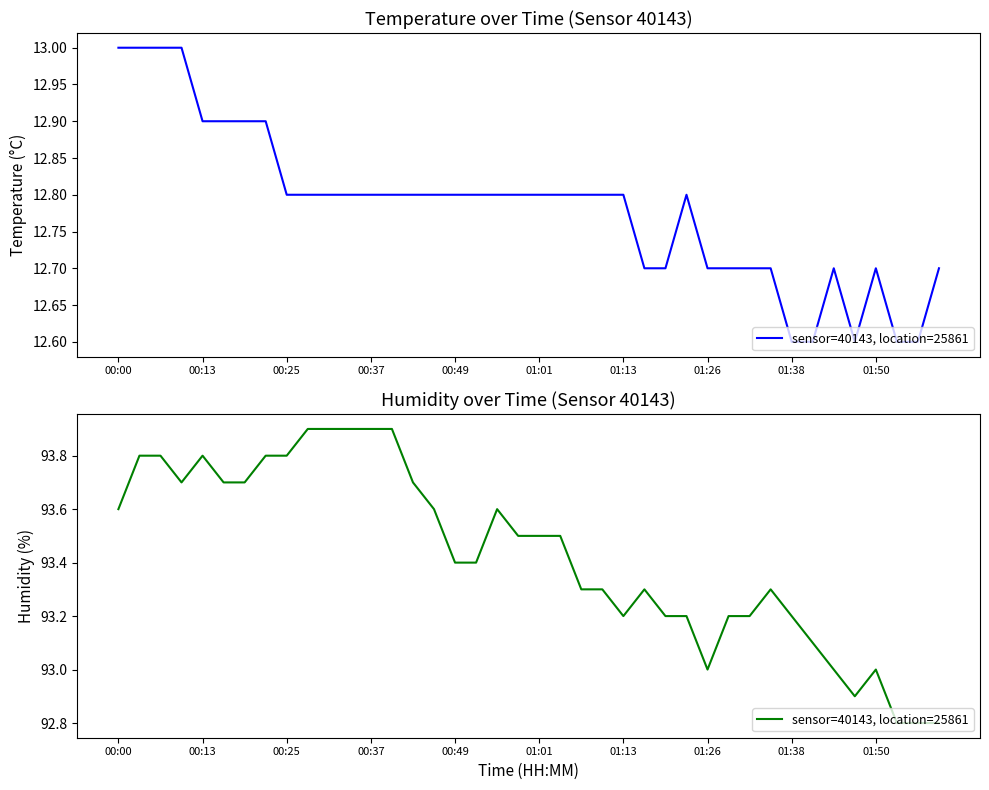

What is the difference between the second highest and second lowest values?

1.1